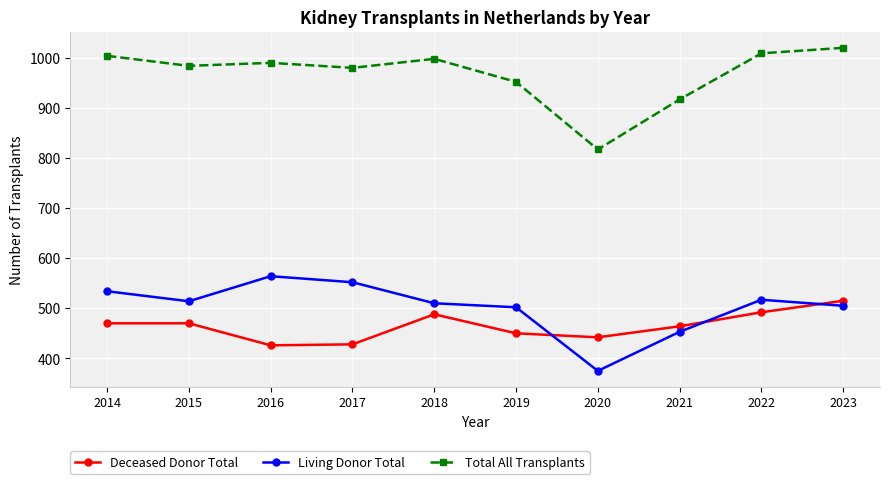

The Deceased Donor Total series shows 426 at 2016. True or false?

True